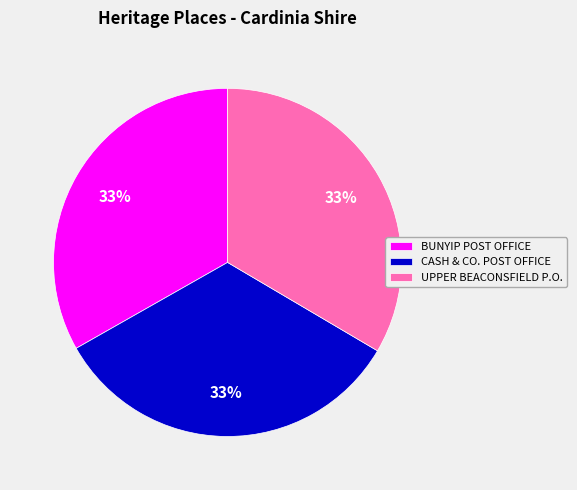

Is there any slice that represents more than half of the pie?

No